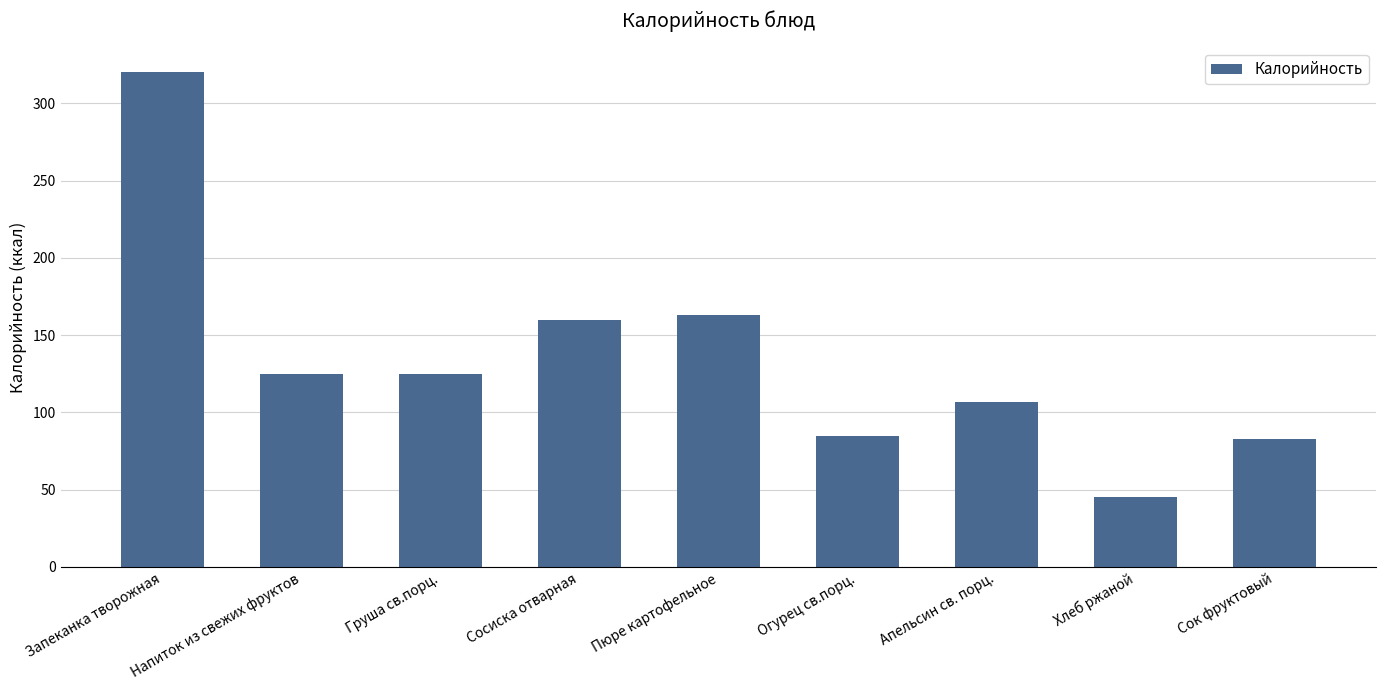

Where does the data first go above 125?

Запеканка творожная